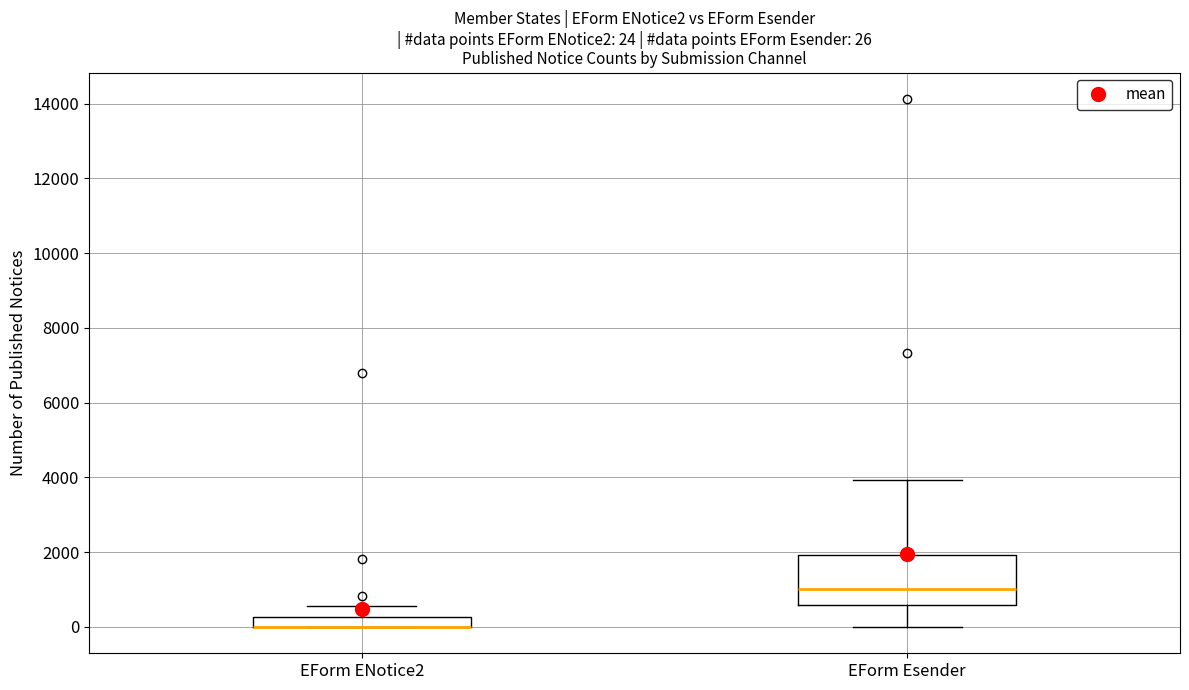

Comparing the boxes themselves (not the whiskers), which one is the tallest?

EForm Esender